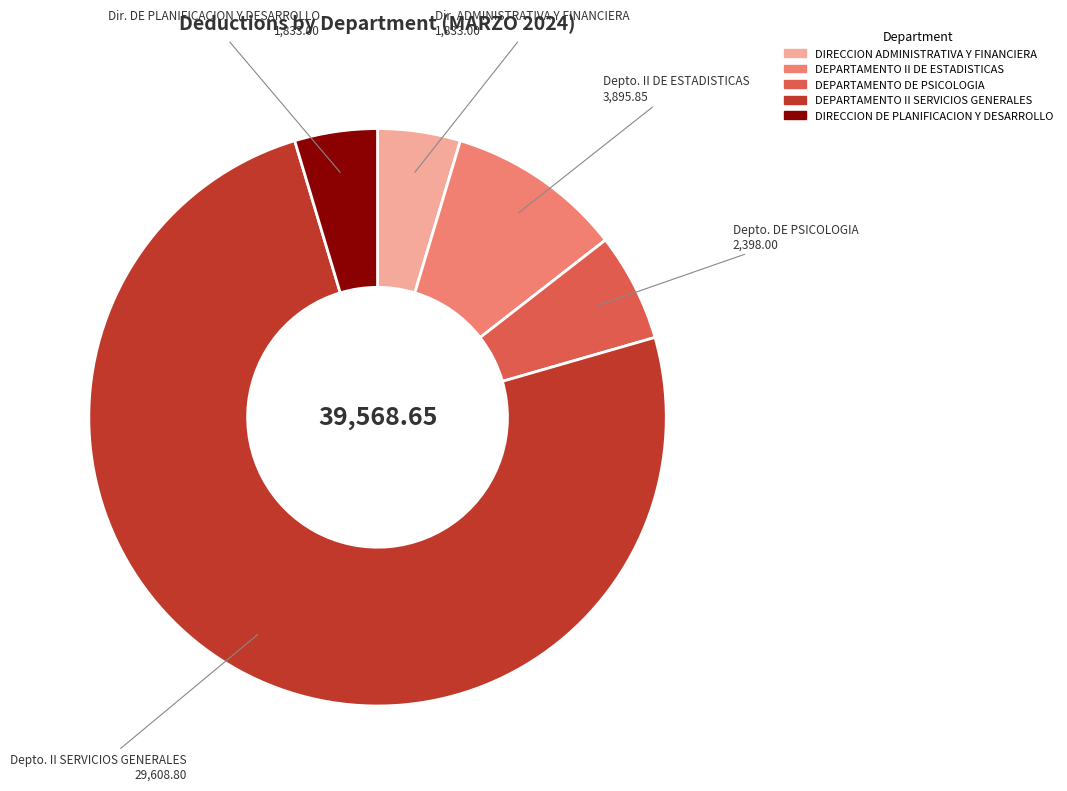

The DEPARTAMENTO II DE ESTADISTICAS slice represents 10% of the pie. True or false?

True